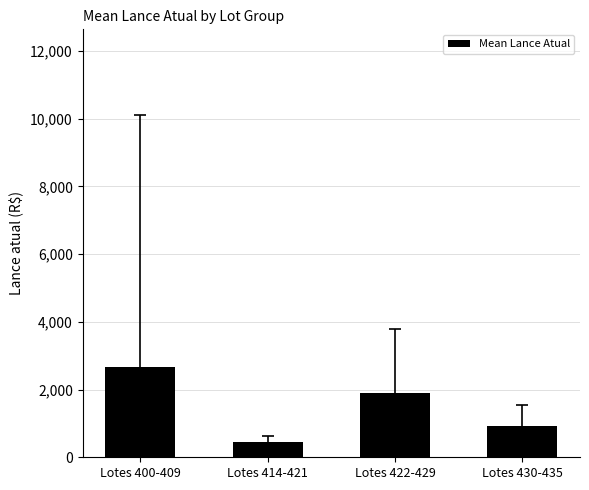

How many bars are there in total?

4